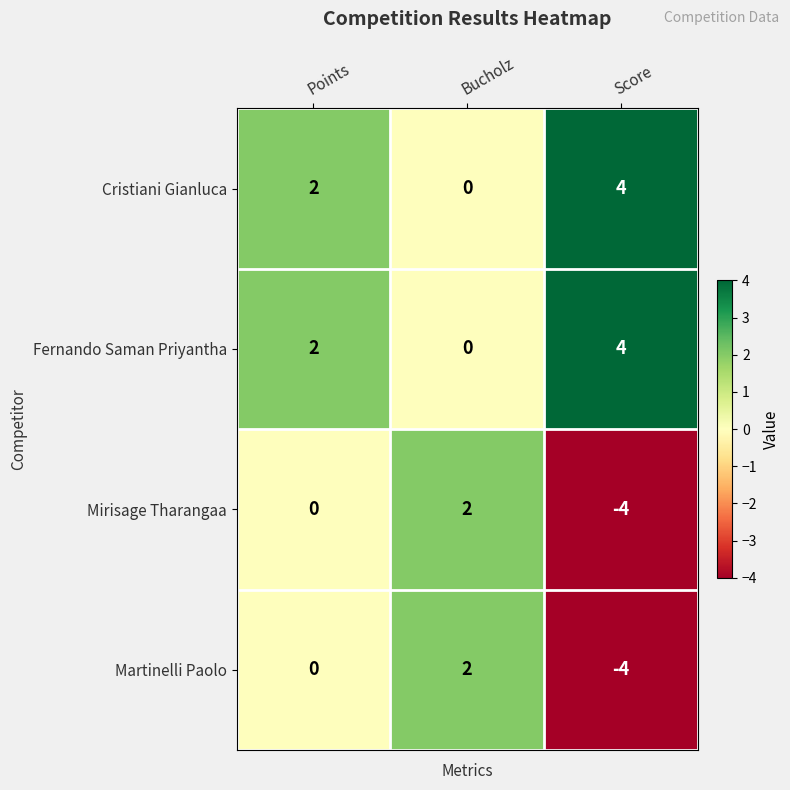

What is the difference between the maximum and minimum values in the Martinelli Paolo series?

6